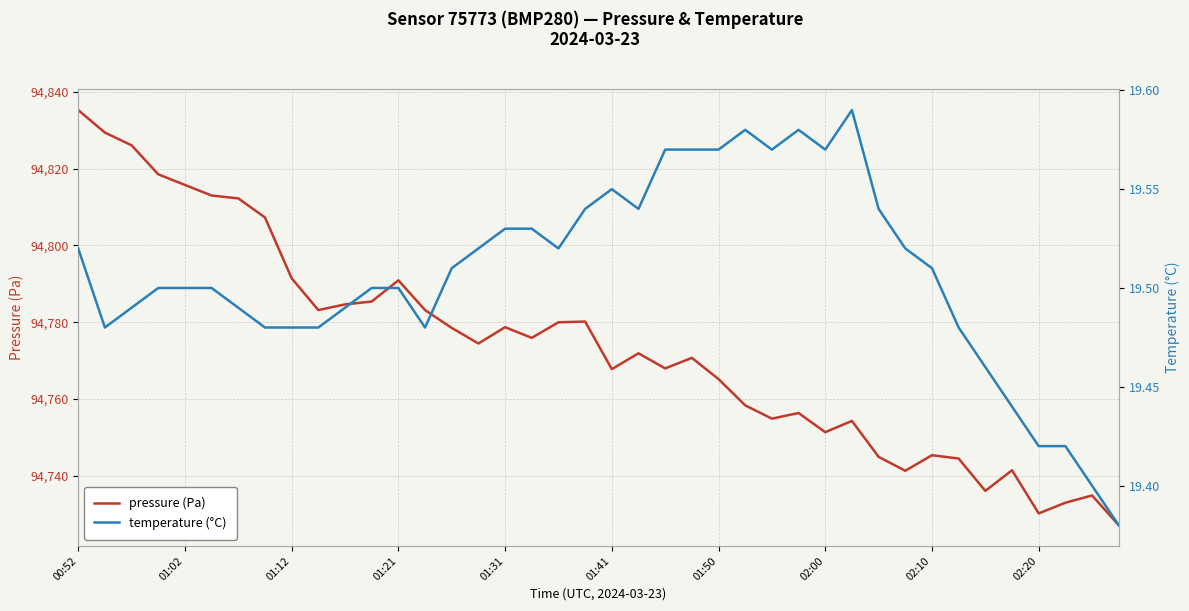

What is the value of the pressure (Pa) point at the 1st from the left?

94835.3